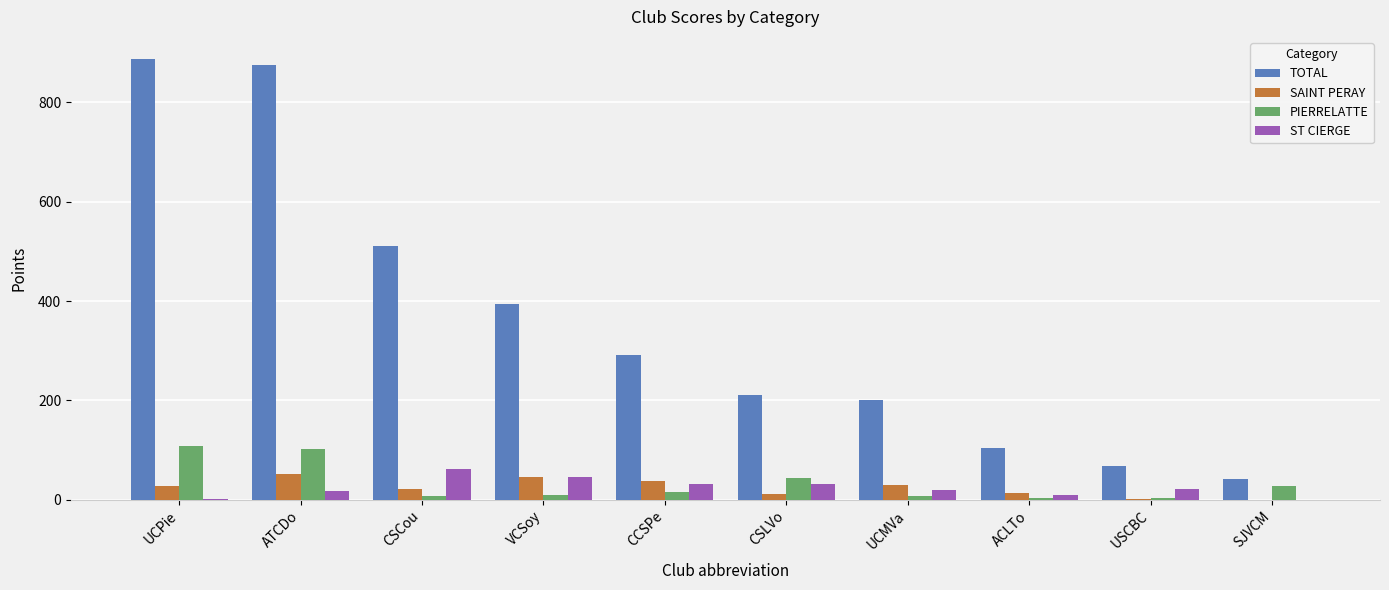

The value of PIERRELATTE at UCPie is 54. True or false?

False